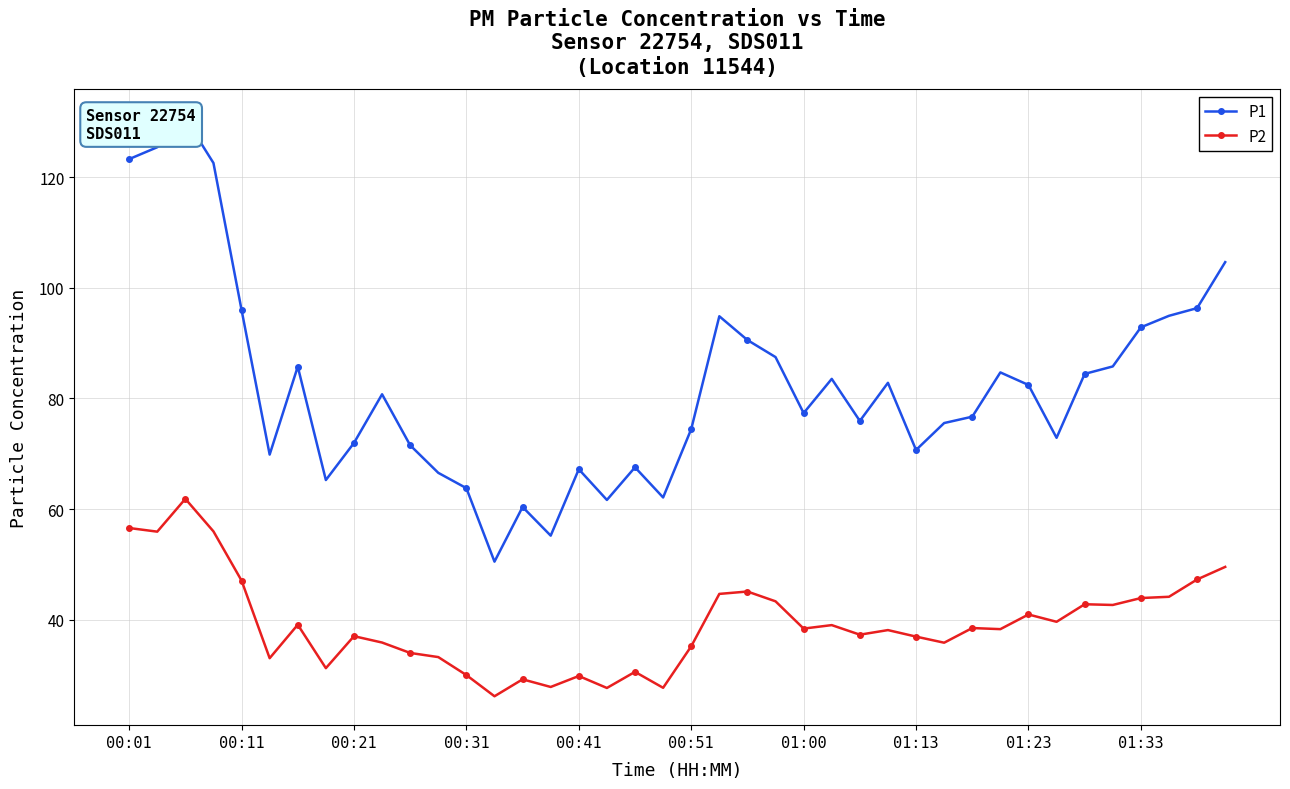

What is the sum of all P1 values?

3286.7